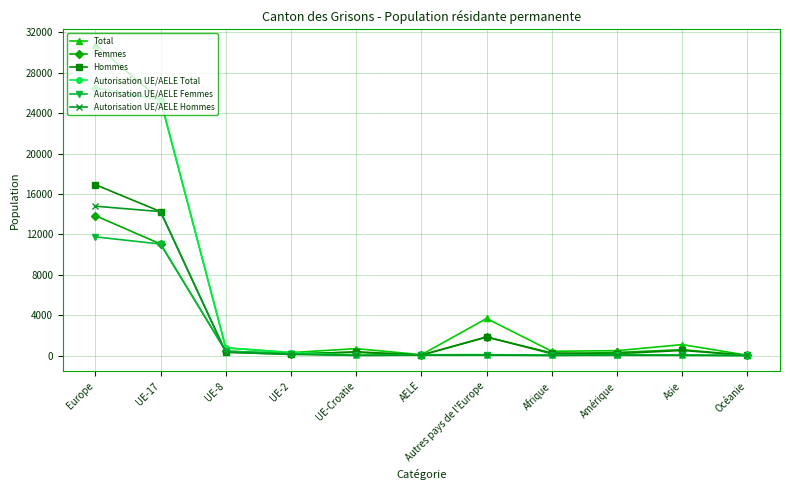

True or false: Autorisation UE/AELE Hommes has more than 0 interior local peaks.

True